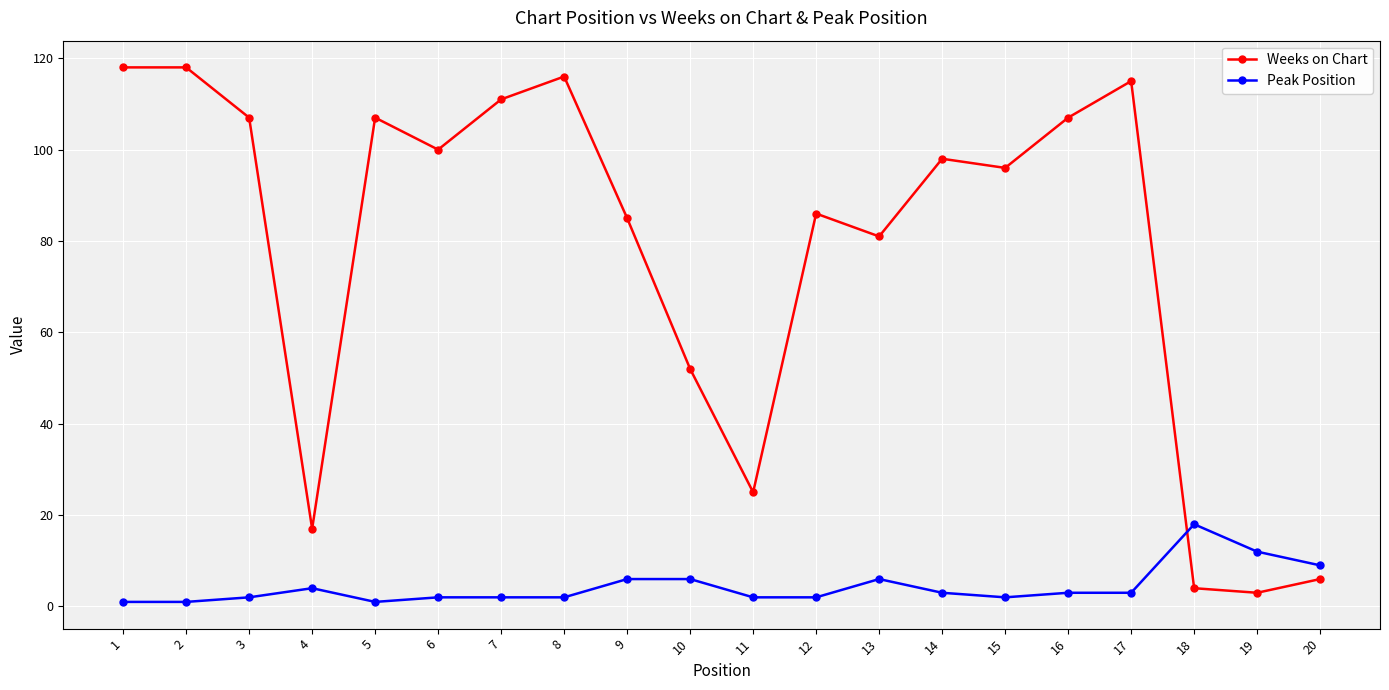

How many categories are shown in the chart?

20